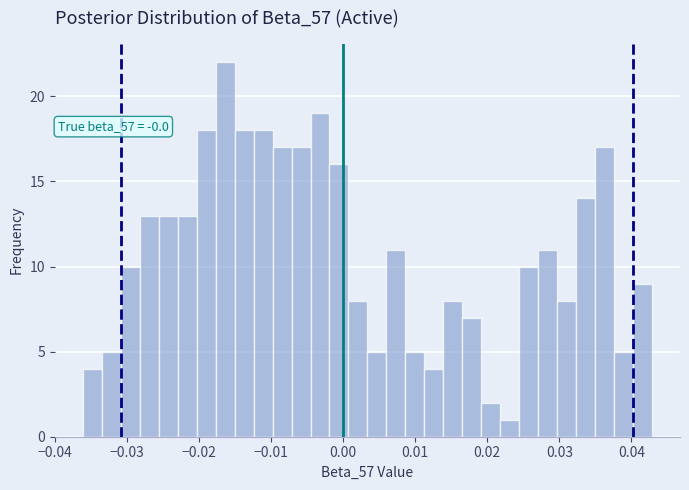

Read against the x-axis, roughly where is the centre of the tallest bar?

-0.016